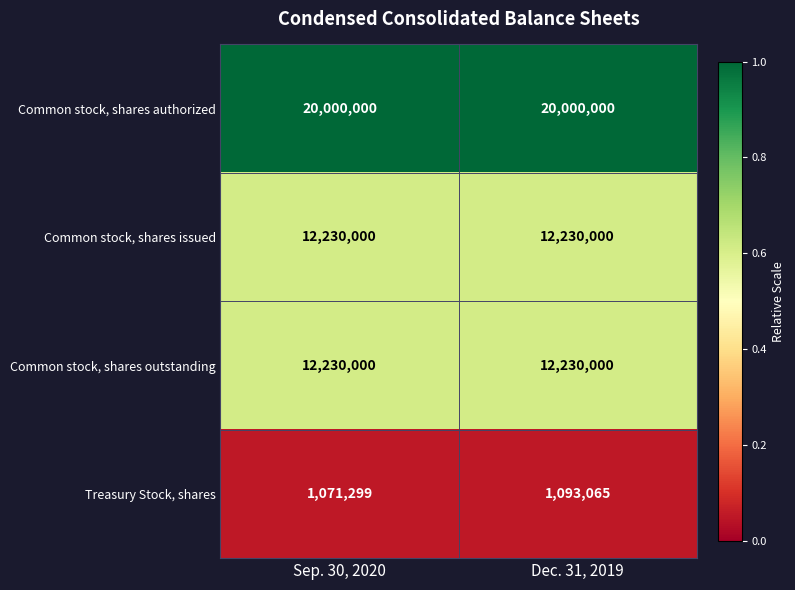

True or false: Common stock, shares issued has a value of 2528329 at Dec. 31, 2019.

False